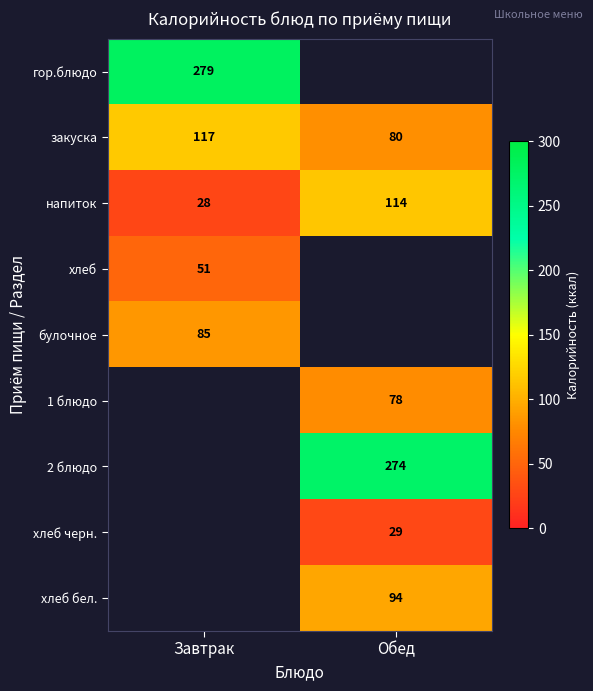

True or false: напиток has a value of 114 at Обед.

True